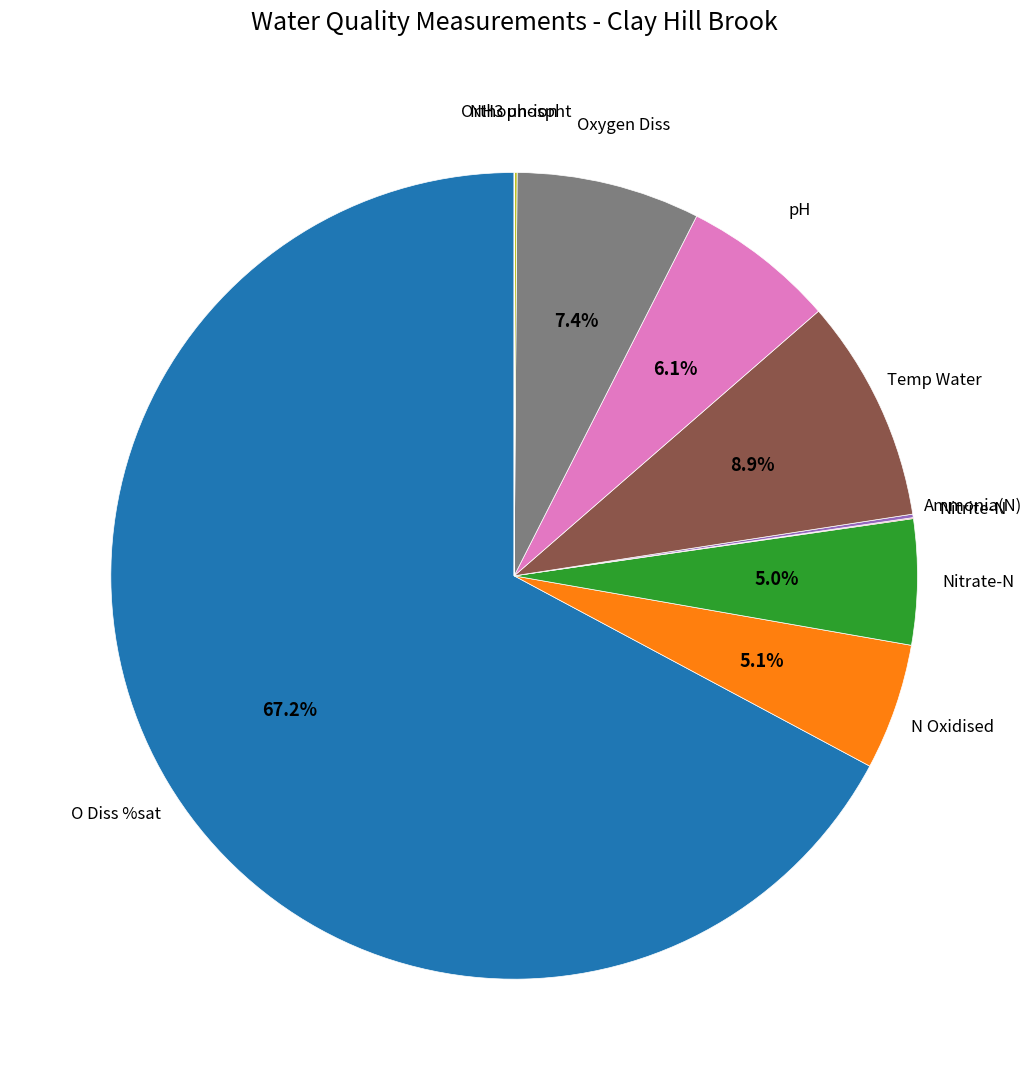

Which category has the biggest portion of the pie?

O Diss %sat